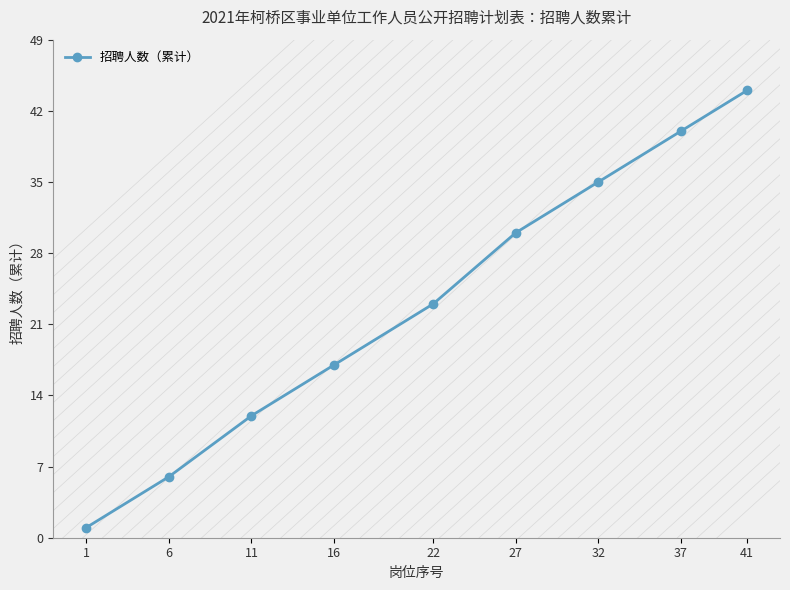

Which has a higher value, 32 or 1?

32